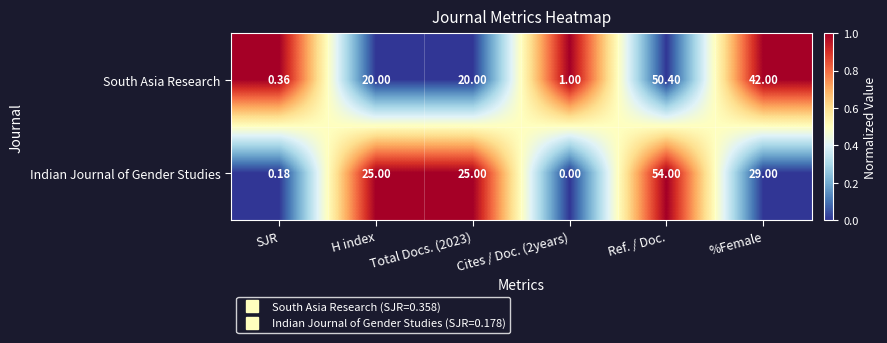

Which series has the largest total across all categories?

South Asia Research